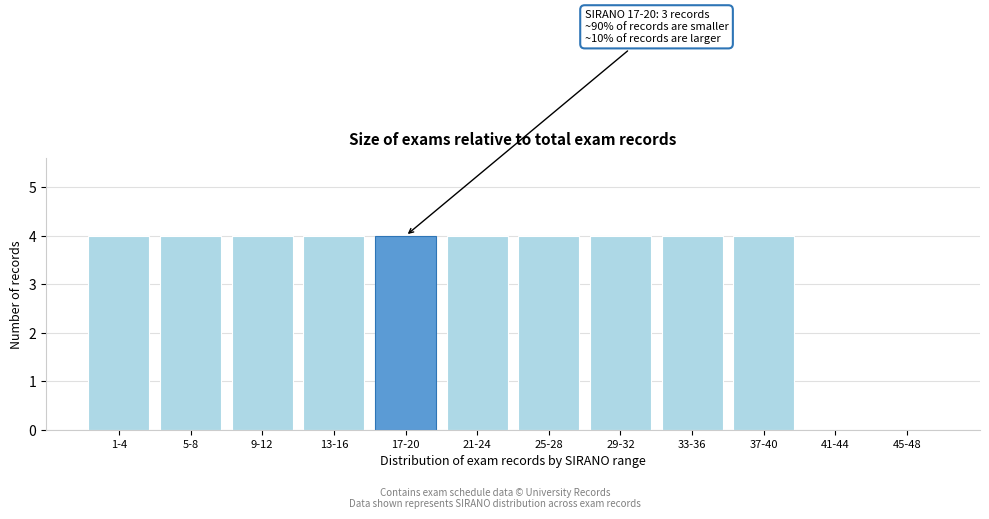

Reading left to right, transcribe all the data shown in this chart.

1-4=4	5-8=4	9-12=4	13-16=4	17-20=4	21-24=4	25-28=4	29-32=4	33-36=4	37-40=4	41-44=0	45-48=0